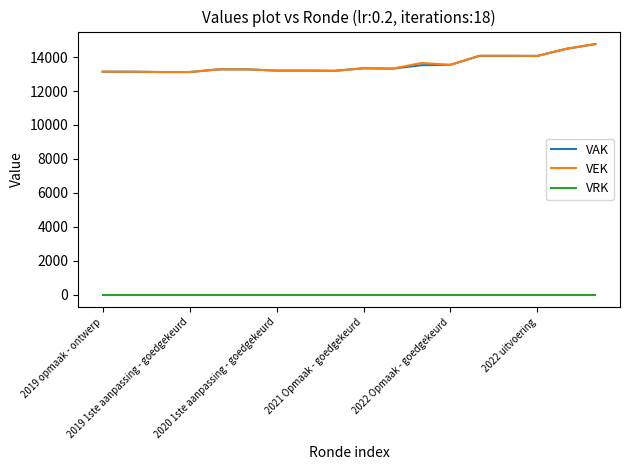

What is the greatest value displayed?

14769